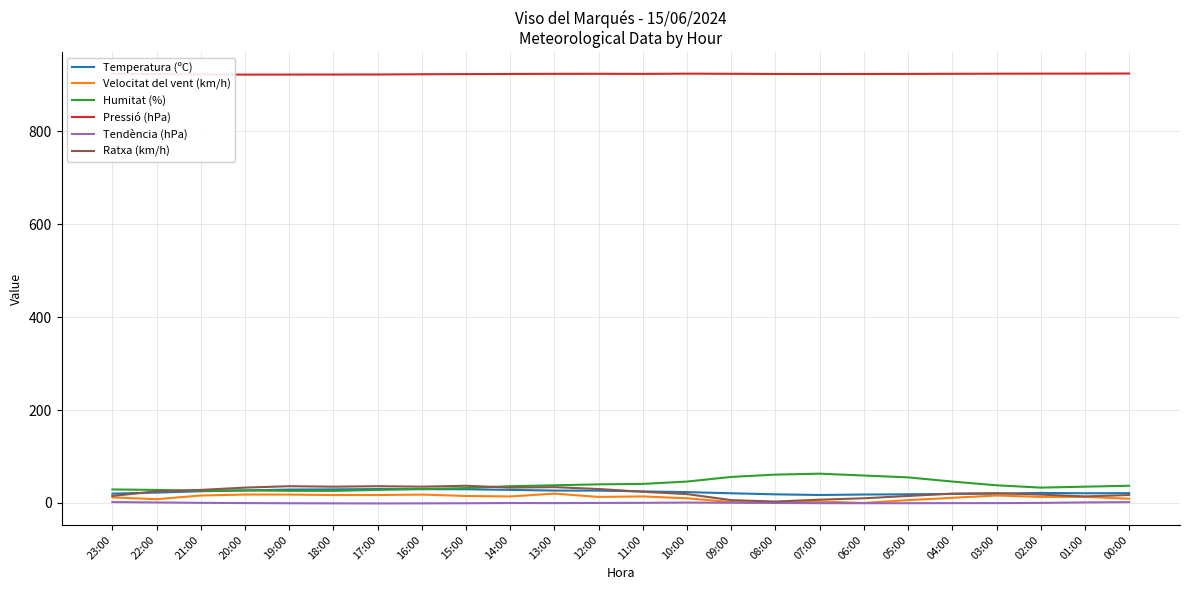

What is the sum of all Tendència (hPa) values?

-0.4